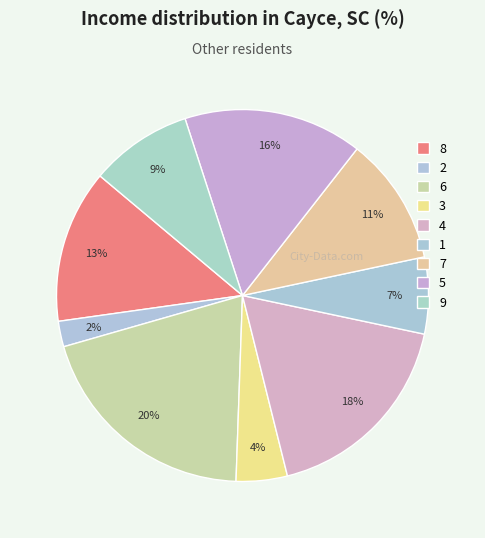

What is the smallest slice in the pie chart?

2